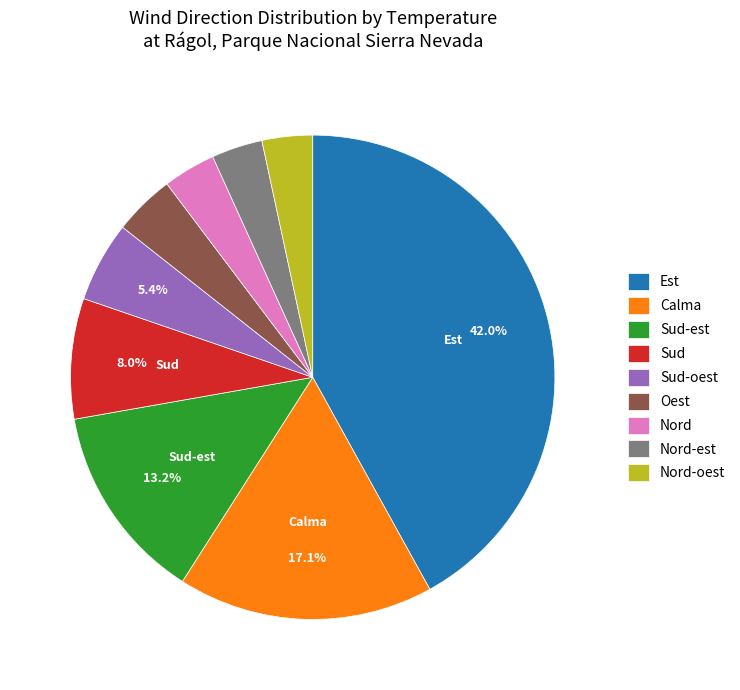

Which slice is the largest?

Est